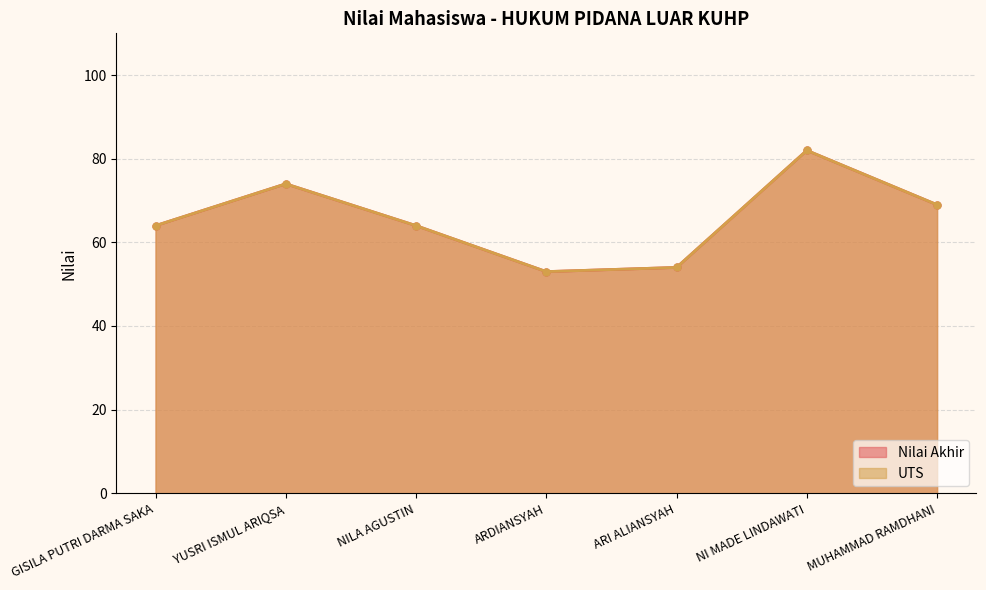

Reading right to left, transcribe all the data shown in this chart.

Nilai Akhir: 69	82	54	53	64	74	64
UTS: 69	82	54	53	64	74	64